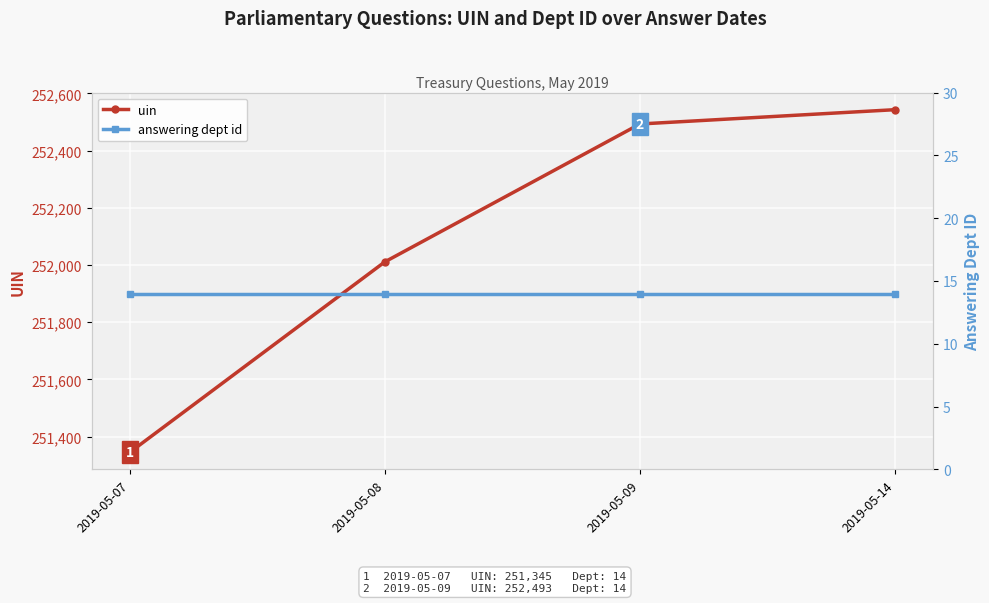

Reading right to left, what are all the values shown in this chart?

uin: 252543	252493	252011	251345
answering dept id: 14	14	14	14